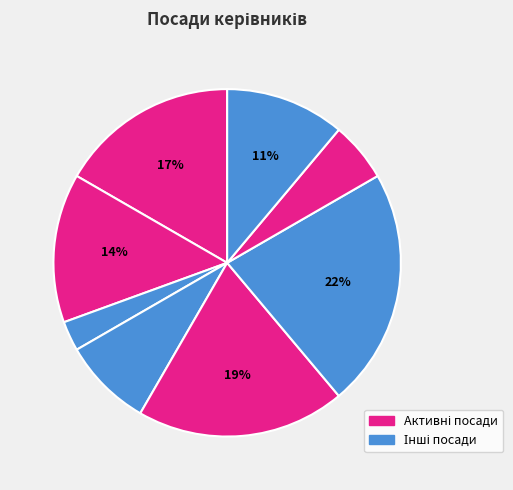

Count the number of slices in the pie.

8